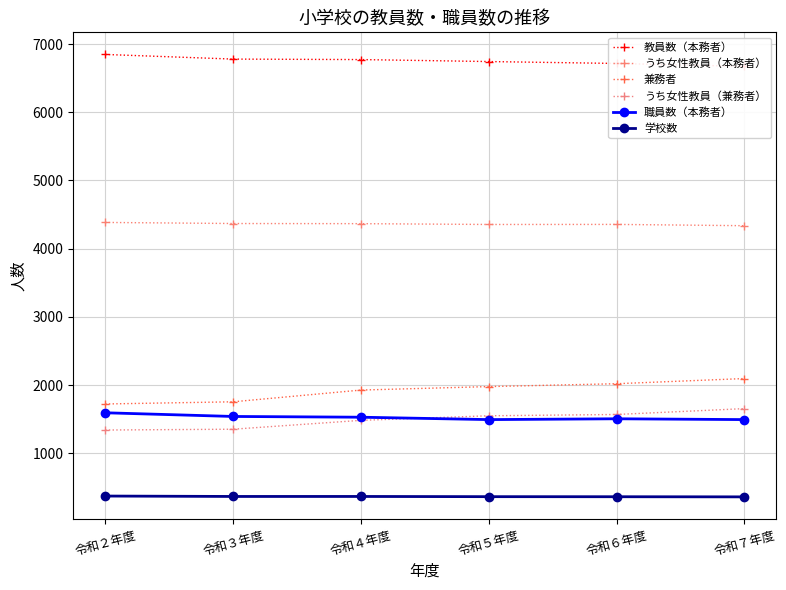

How many values in the 学校数 series exceed 366?

1